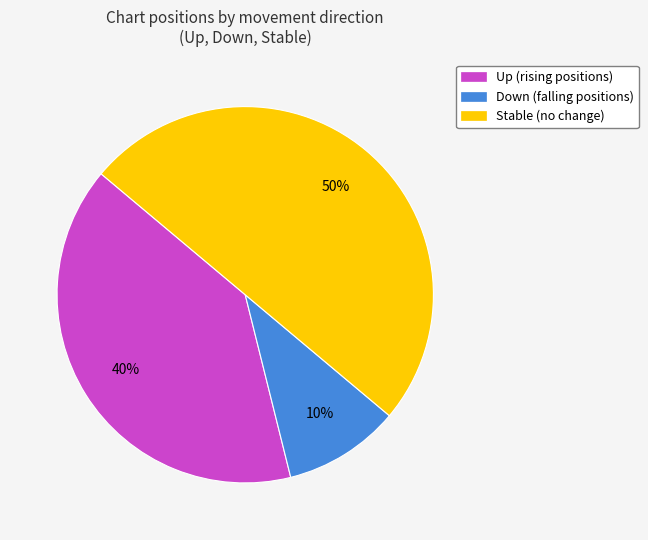

Do Stable (no change) and Down (falling positions) together represent more than half of the pie?

Yes